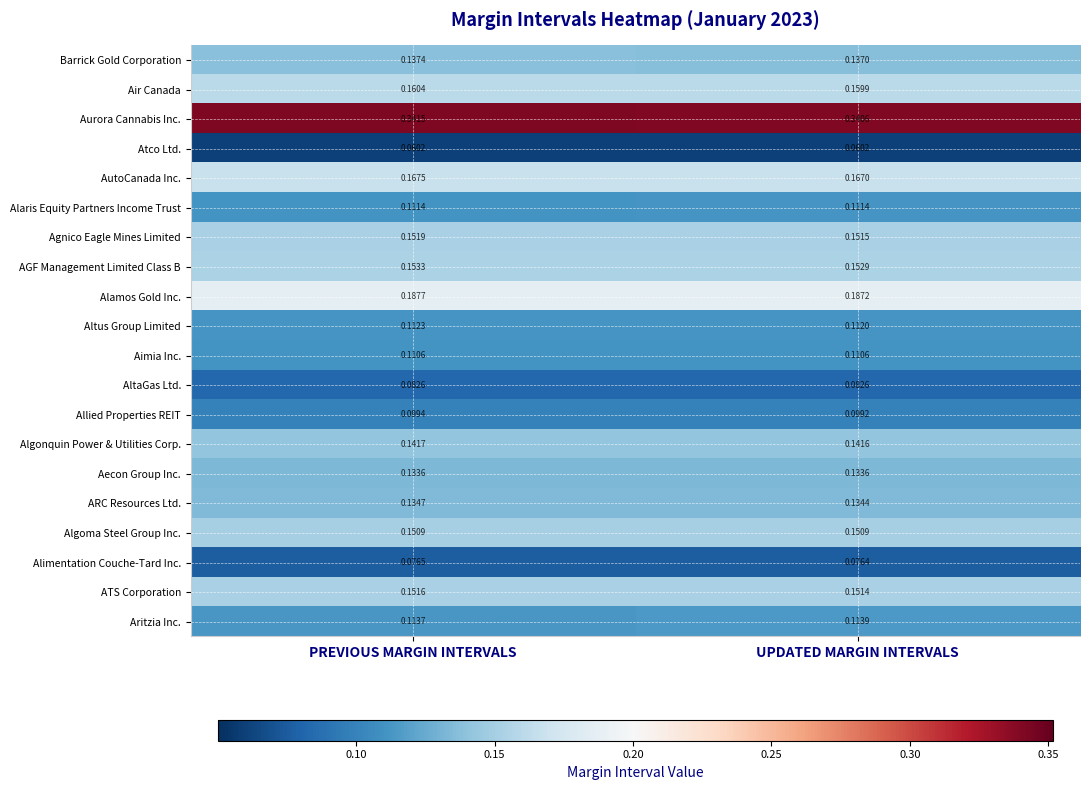

At which category does the chart reach its peak across all series?

PREVIOUS MARGIN INTERVALS